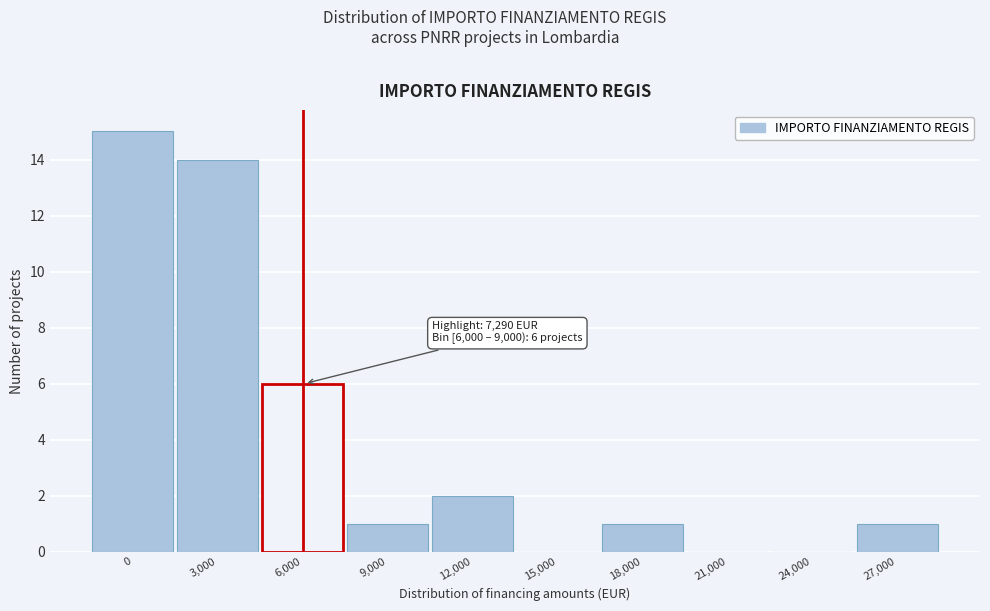

Reading left to right, transcribe all the data shown in this chart.

0=15	3,000=14	6,000=6	9,000=1	12,000=2	15,000=0	18,000=1	21,000=0	24,000=0	27,000=1